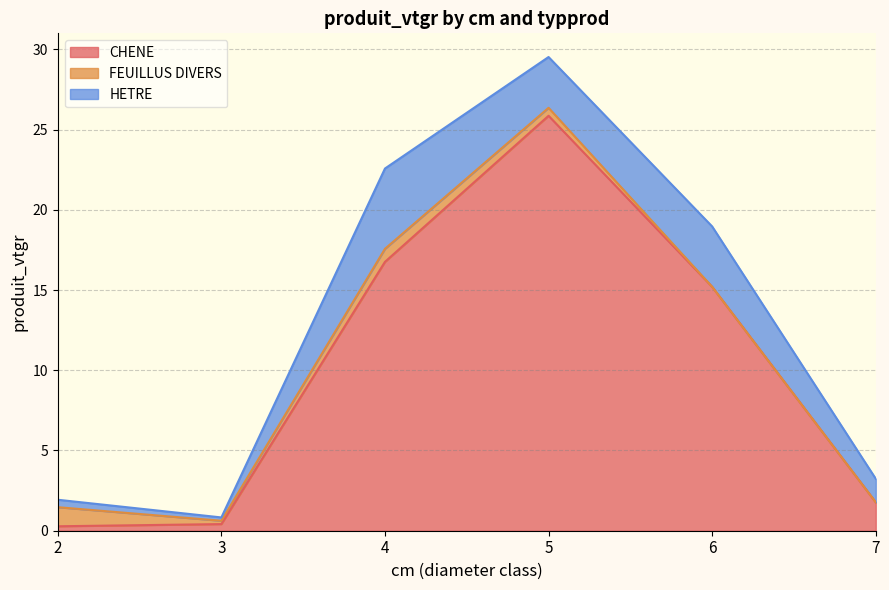

At which category is the sum across all series the highest?

5